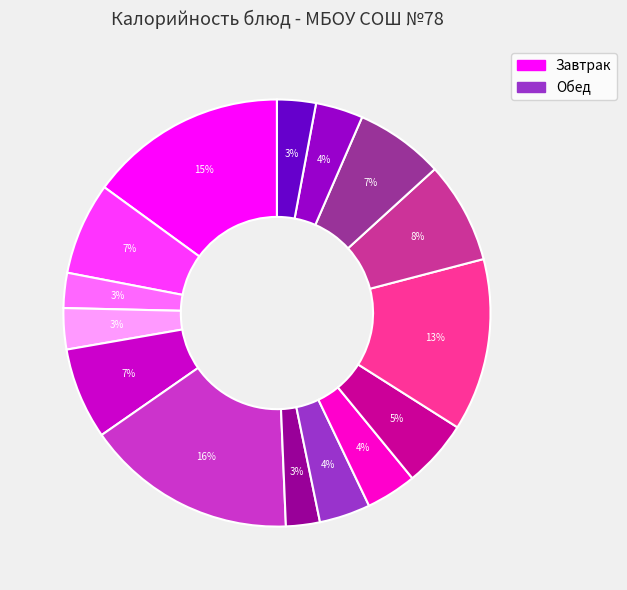

Is there a majority slice in this chart?

No